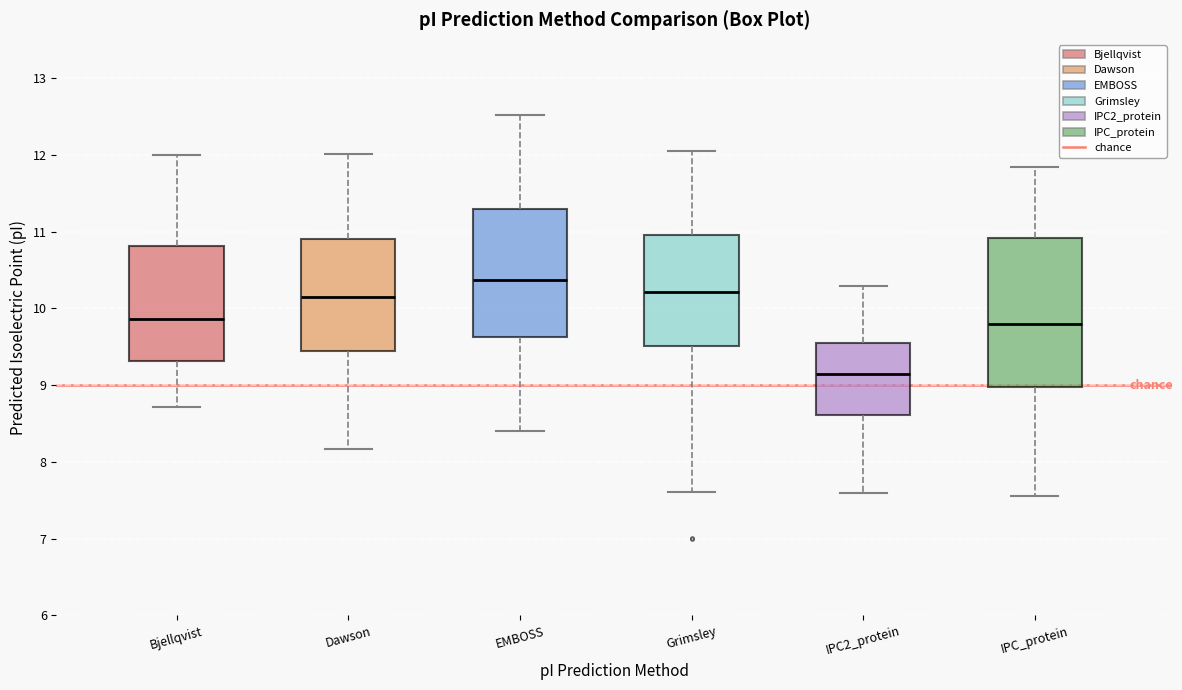

Where does the median line of the box for Dawson sit on the y-axis? The values are not printed on the chart, so give them approximately, as read against the axis.

10.1